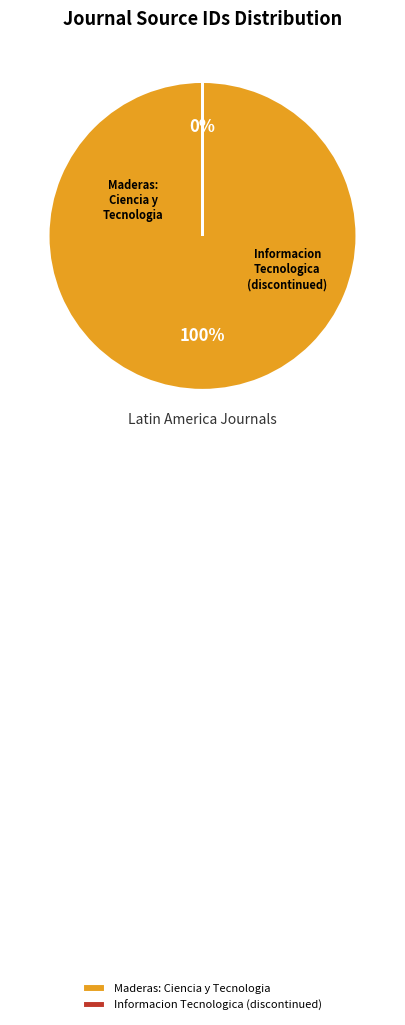

To the nearest percent, what is the average slice percentage?

50%